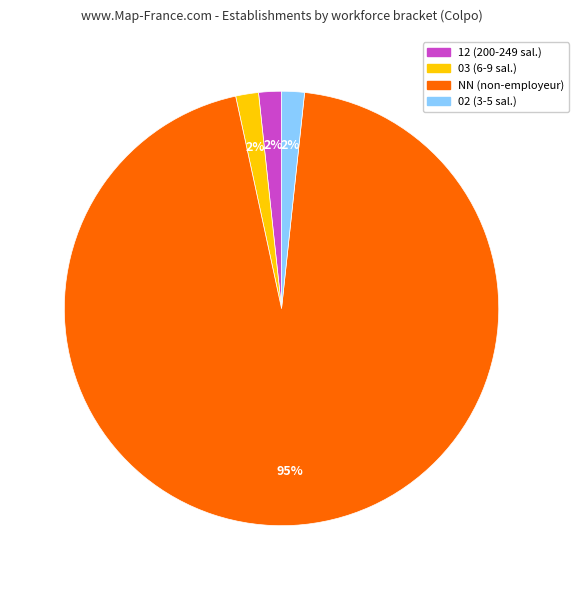

True or false: NN (non-employeur) accounts for 99% of the total.

False